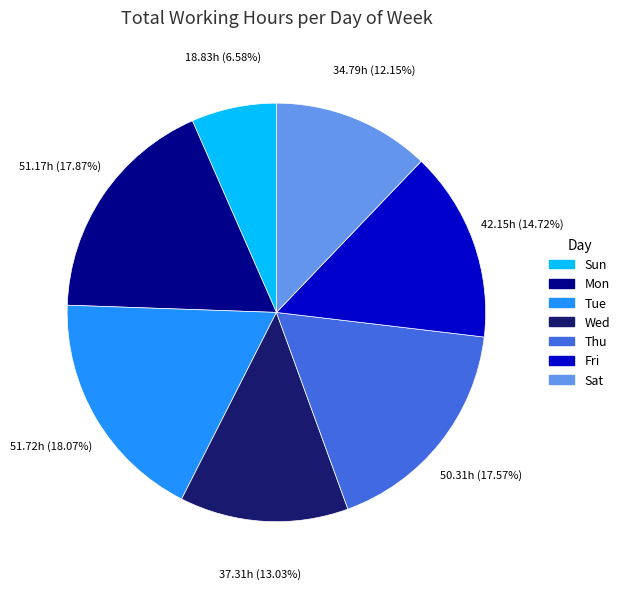

What is the smallest slice in the pie chart?

Sun